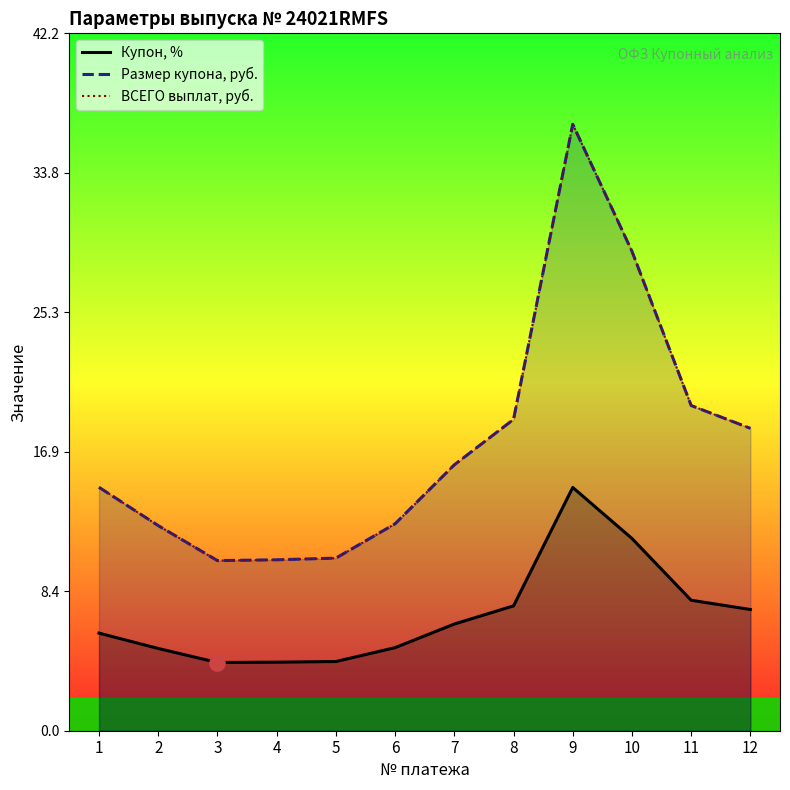

What are all the series names shown in the legend?

Купон, %, Размер купона, руб., ВСЕГО выплат, руб.